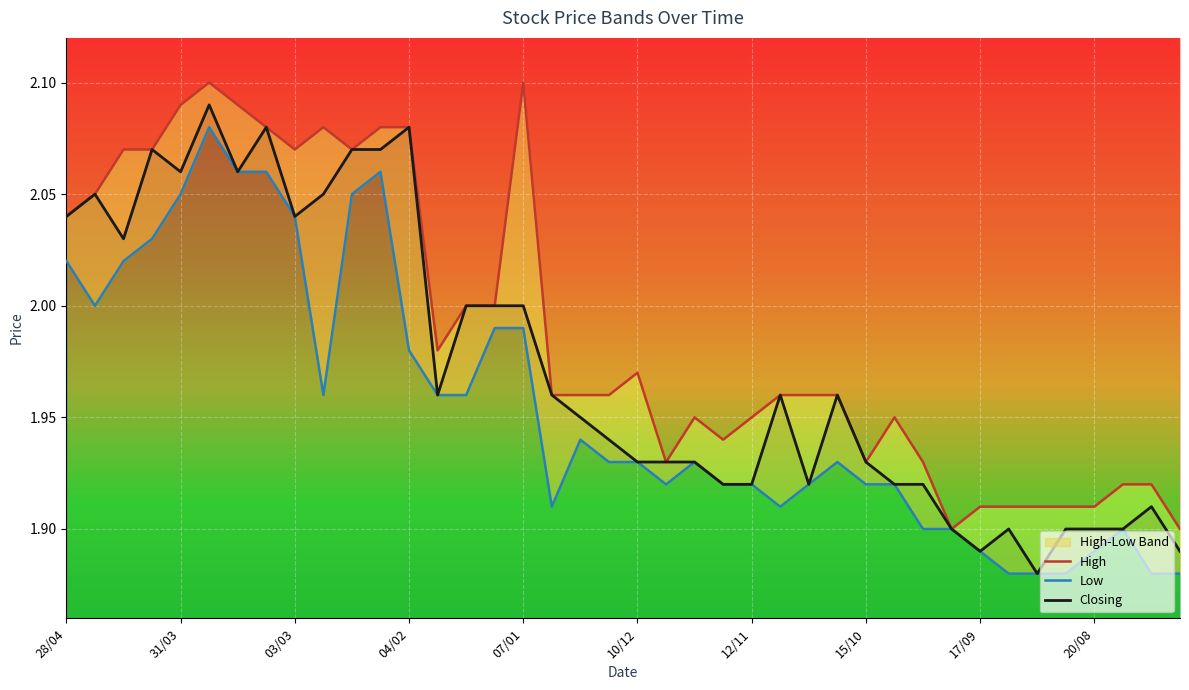

The Closing series shows 3.1 at 12/11. True or false?

False